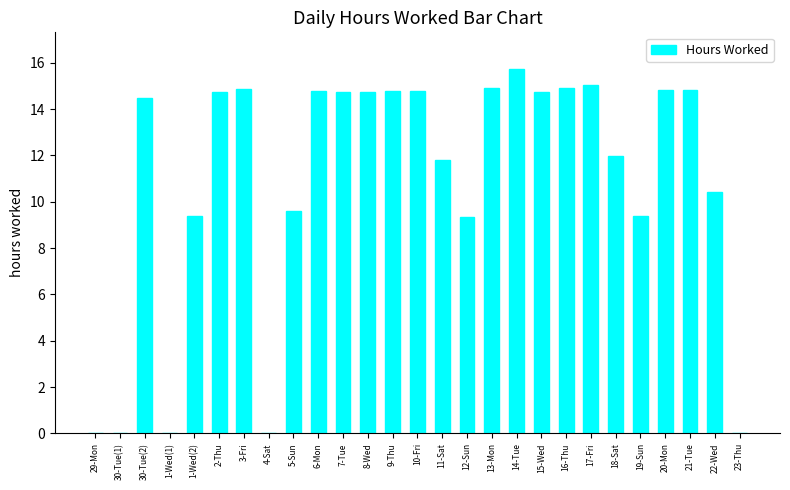

What is the sum of the values at 20-Mon and 11-Sat?

26.6